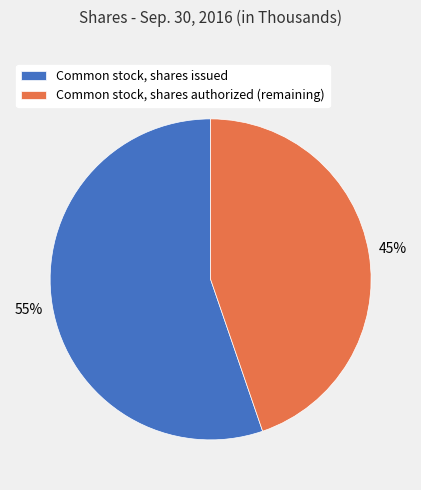

Does Common stock, shares issued account for over 50% of the chart?

Yes